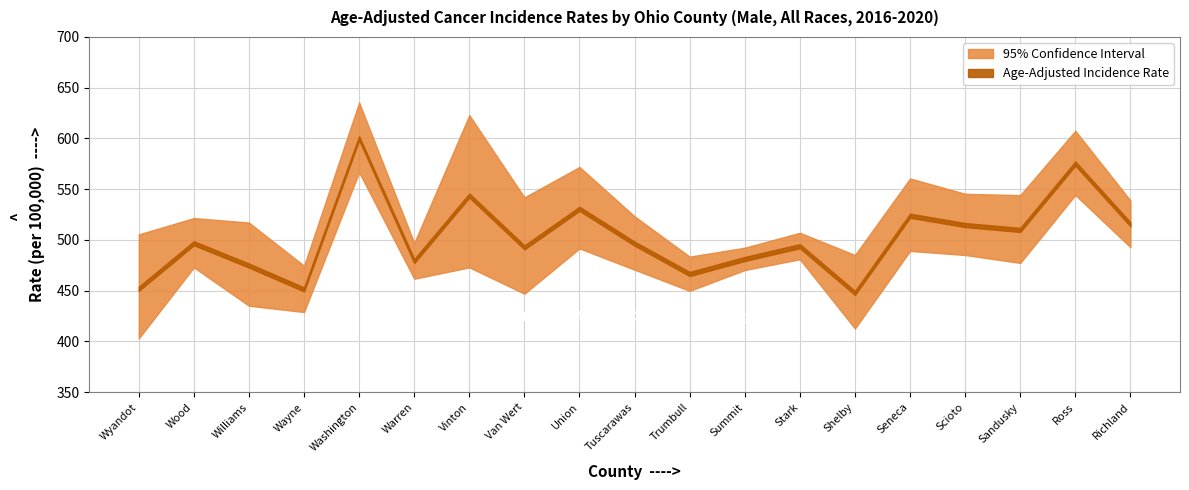

Which category has the highest value in the Upper 95% CI series?

Washington